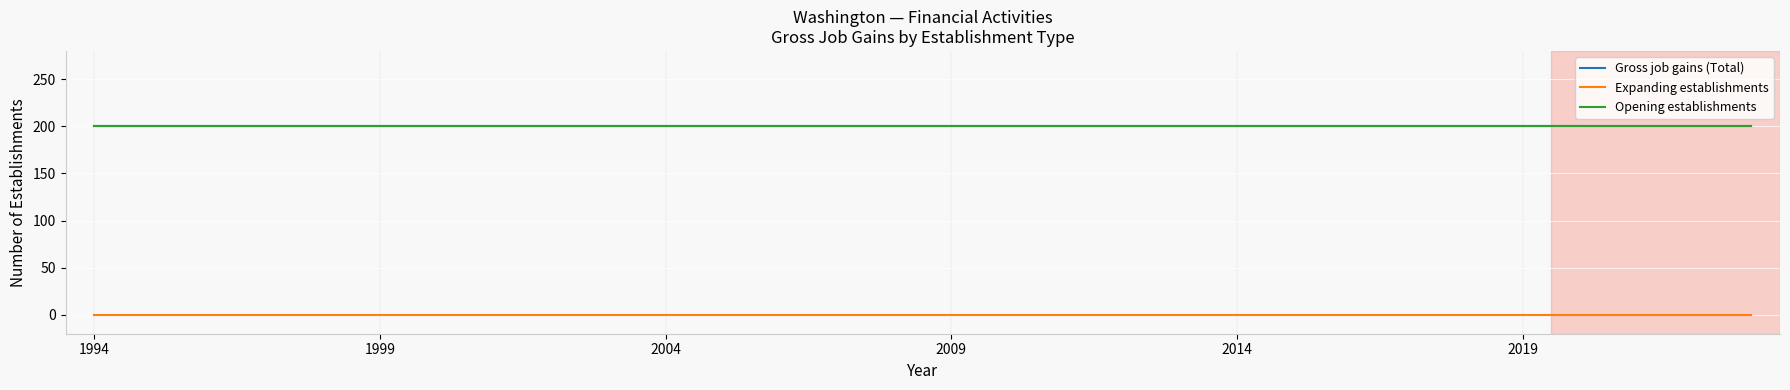

Which series has the largest total across all categories?

Gross job gains (Total)